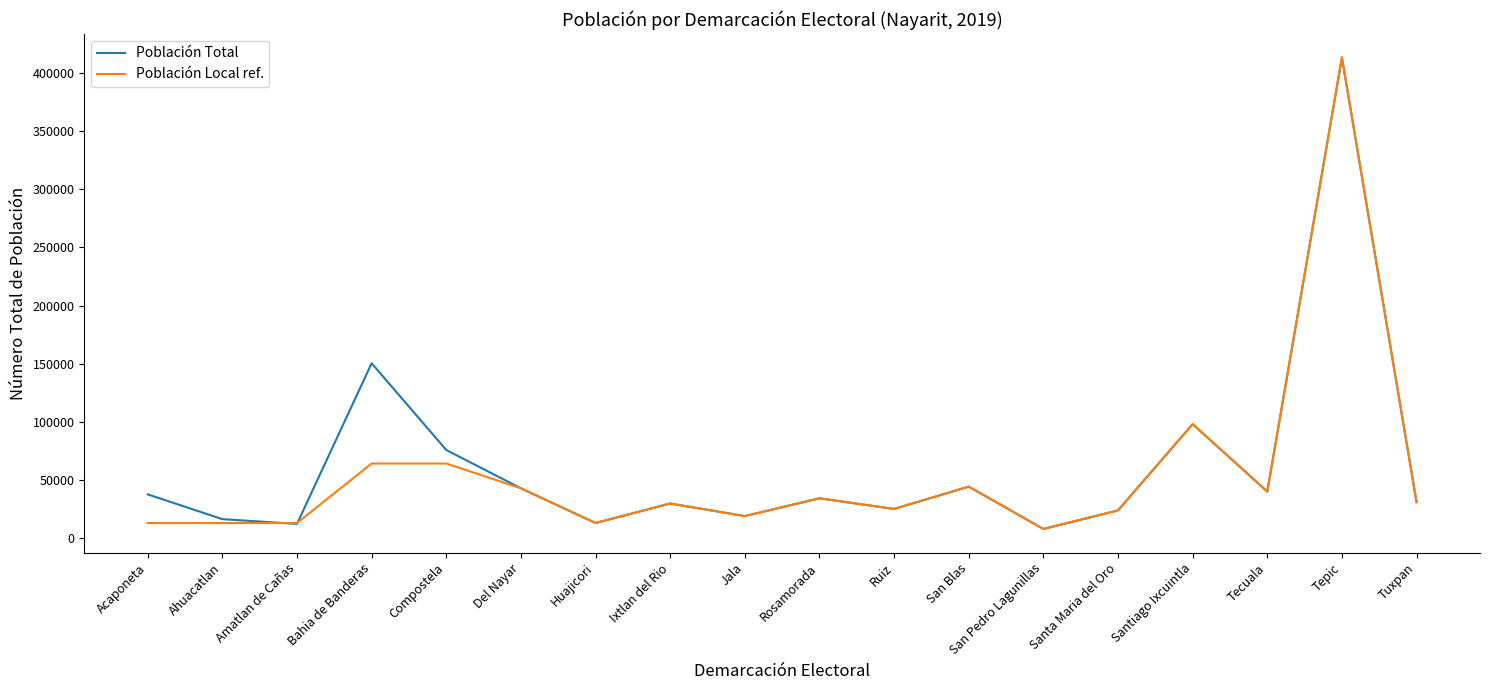

True or false: Población Local ref. has a value of 12614 at Huajicori.

True